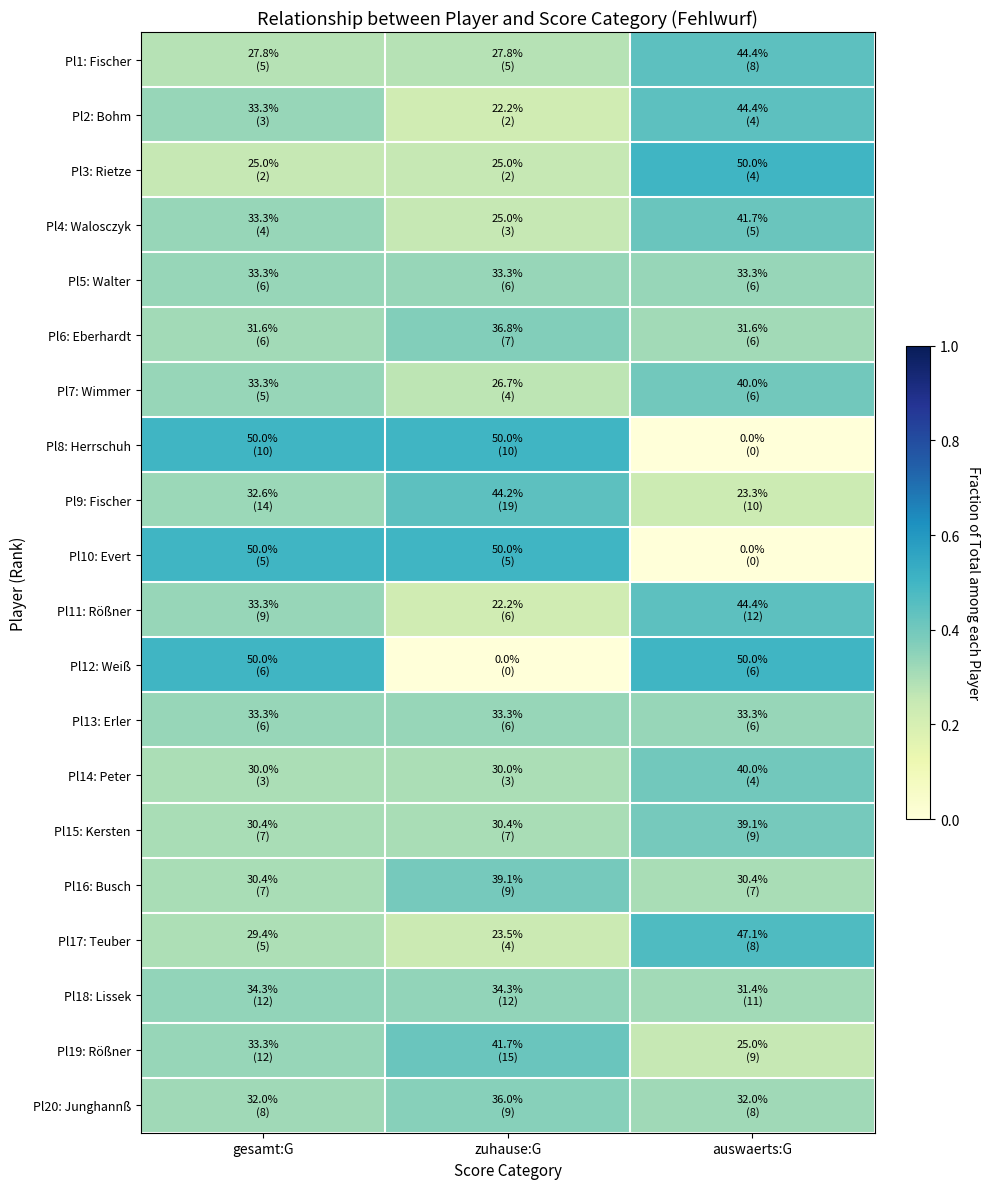

Between auswaerts:G and gesamt:G, which is larger?

auswaerts:G